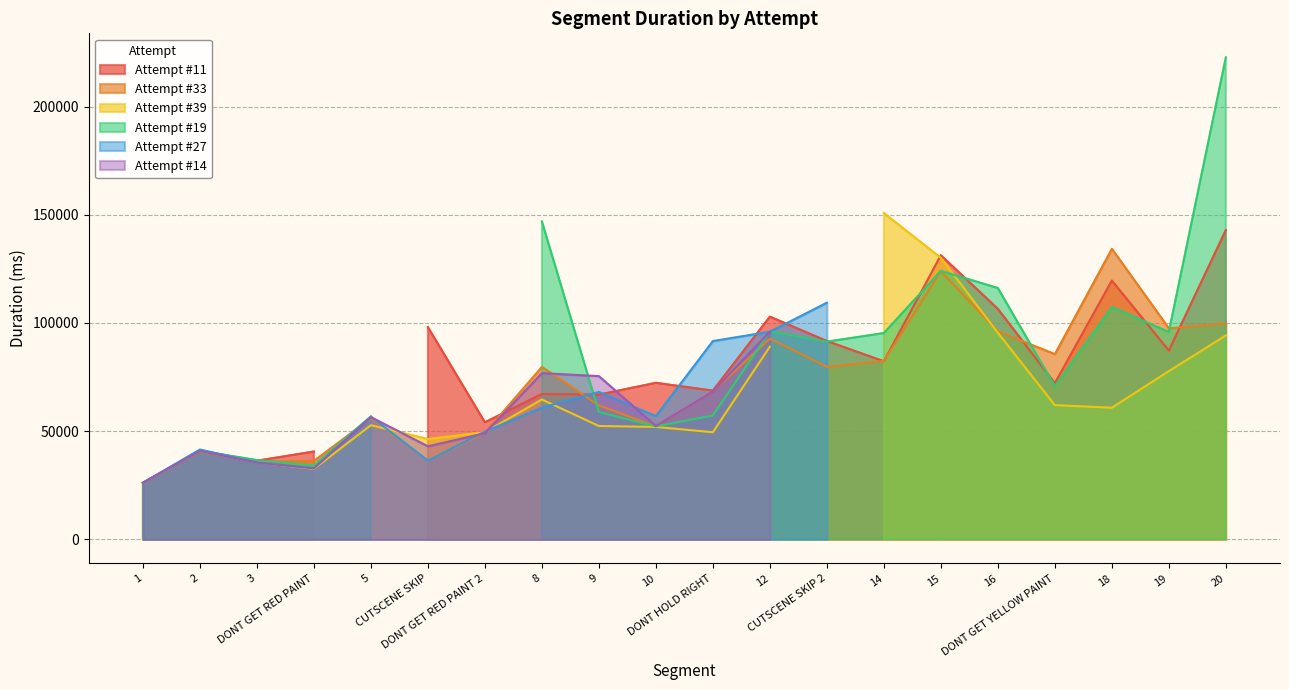

List the labels in order of Attempt #11 value, smallest first.

5, 1, 3, DONT GET RED PAINT, 2, DONT GET RED PAINT 2, 9, 8, DONT HOLD RIGHT, DONT GET YELLOW PAINT, 10, 14, 19, CUTSCENE SKIP 2, CUTSCENE SKIP, 12, 16, 18, 15, 20